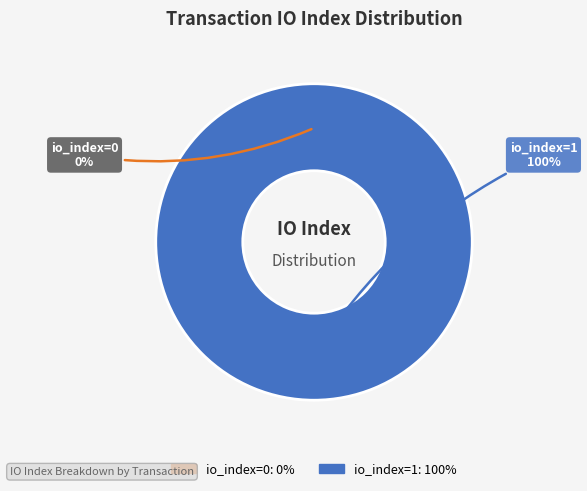

Do io_index=1 and io_index=0 together represent more than half of the pie?

Yes